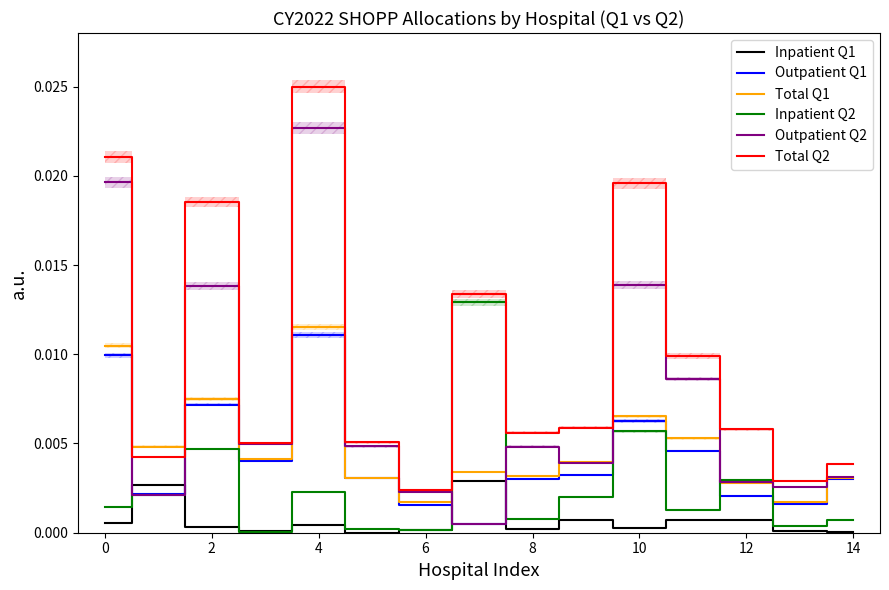

Is the value of Inpatient Q1 at 10 greater than the value of Total Q2 at 4?

No